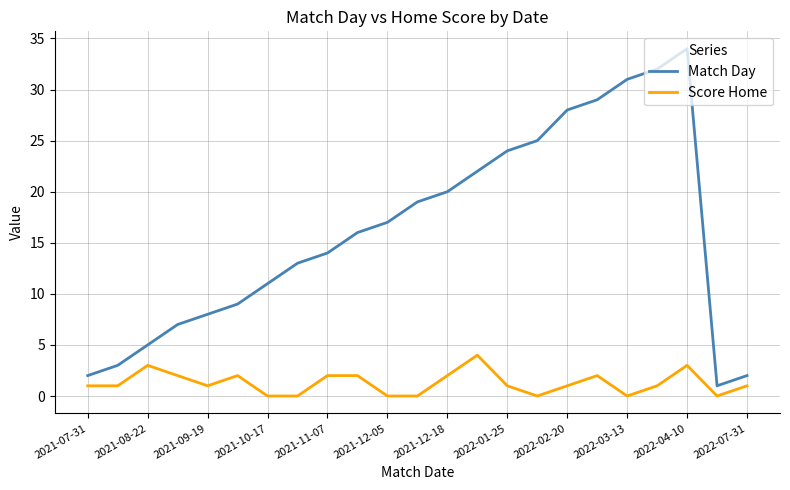

Which series has the largest range (max minus min)?

Match Day